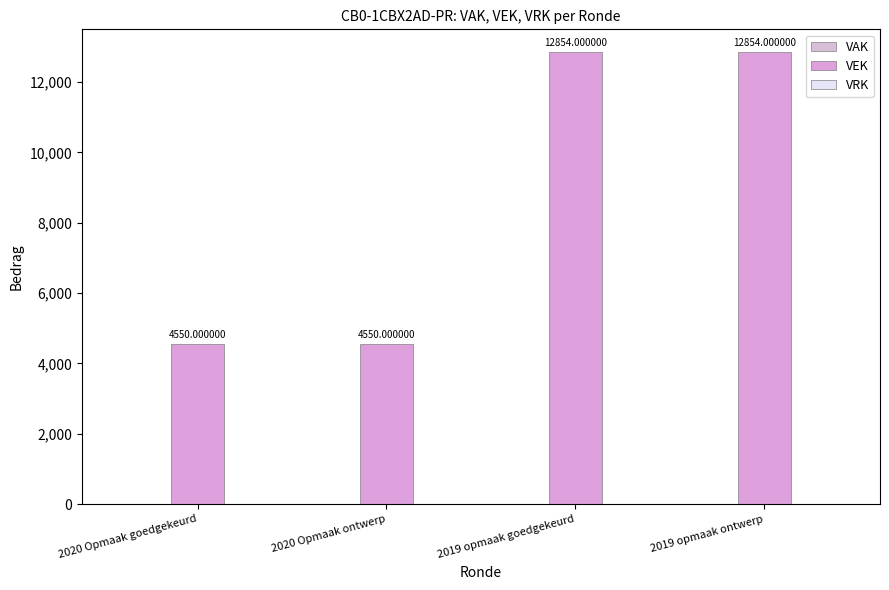

Reading right to left, what are all the values shown in this chart?

VAK: 0	0	0	0
VEK: 12854	12854	4550	4550
VRK: 0	0	0	0